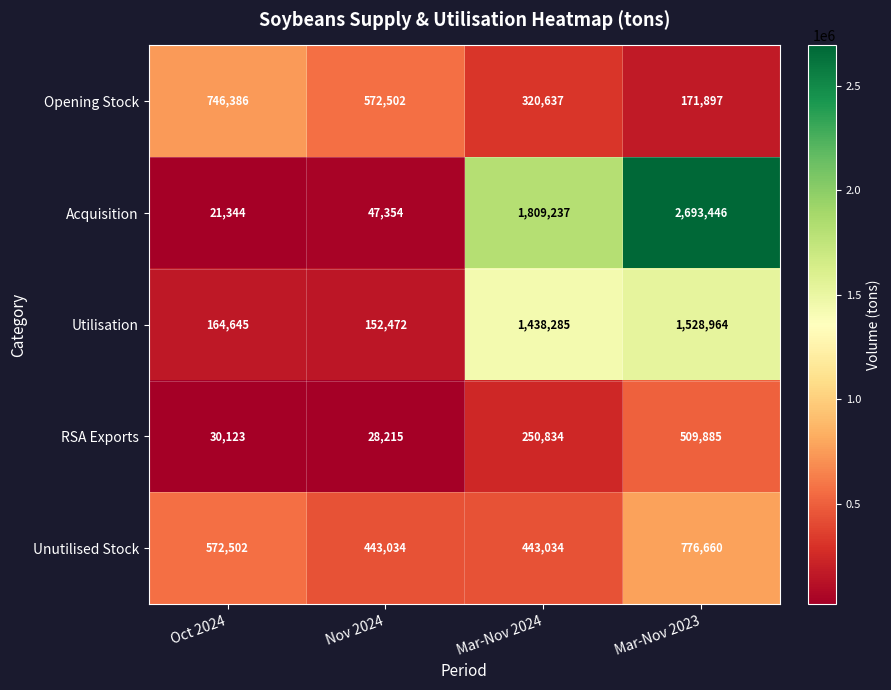

Which label corresponds to the smallest value in the chart?

Oct 2024